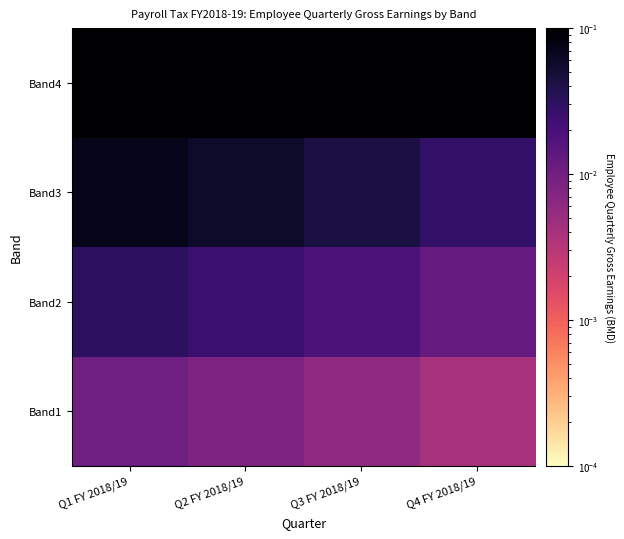

What is the total value across all series at Q4 FY 2018/19?

0.1